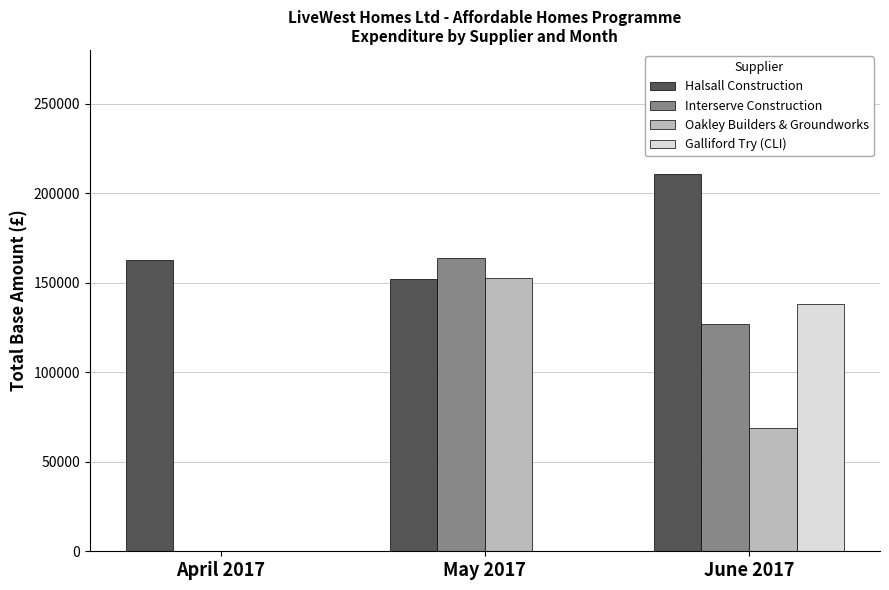

Count the Oakley Builders & Groundworks values in the range 0 to 152649.

3